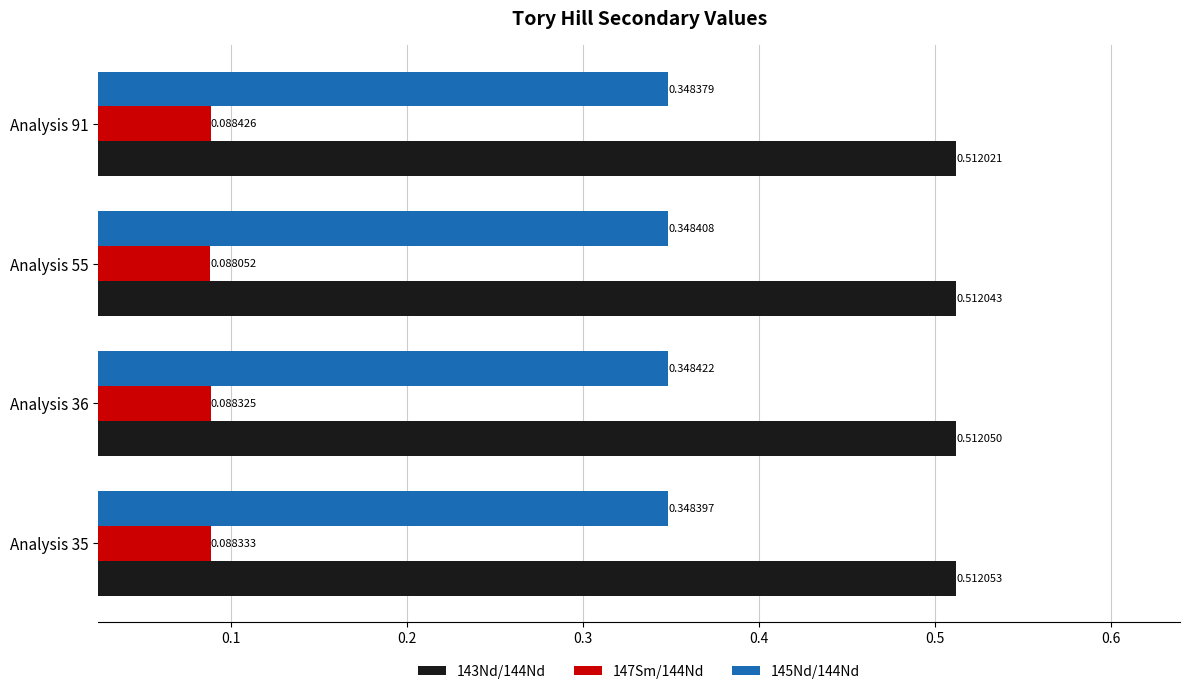

Rank the series at Analysis 36 from lowest to highest value.

147Sm/144Nd, 145Nd/144Nd, 143Nd/144Nd